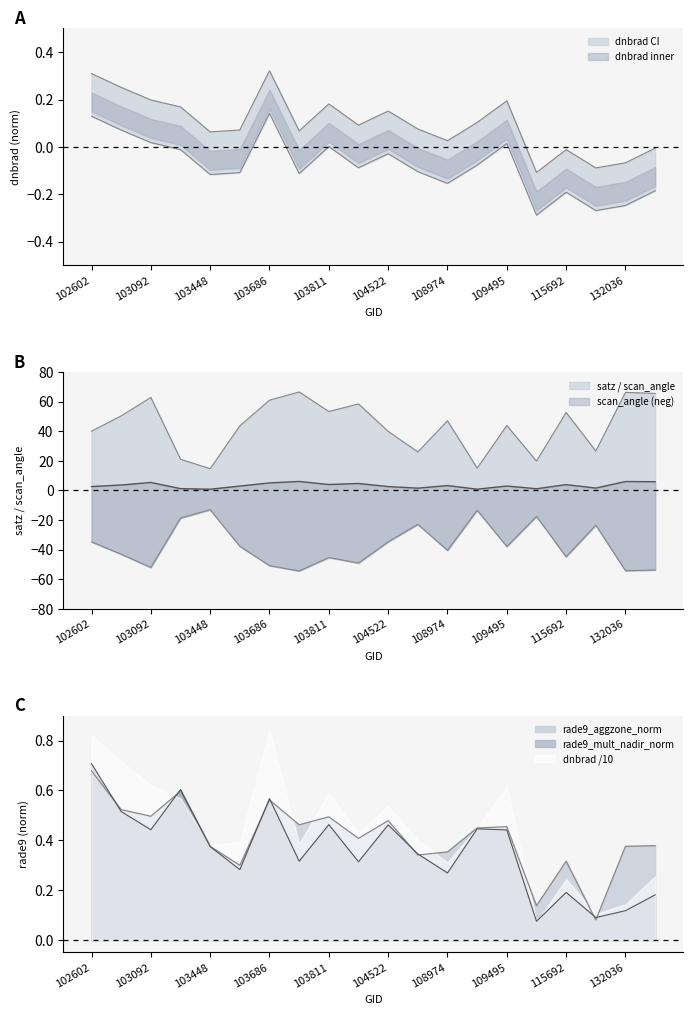

What is the lowest value of the dnbrad series?

-0.1